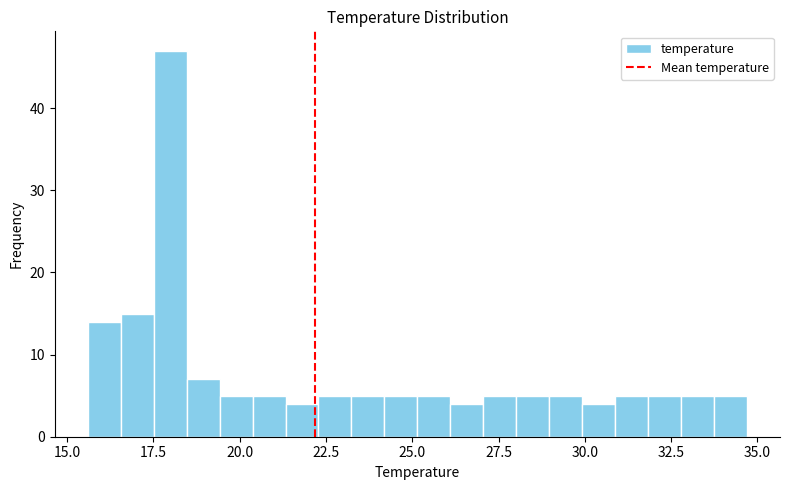

Around what value on the x-axis is the tallest bar? Give the approximate position of its centre, as read against the axis.

18.0